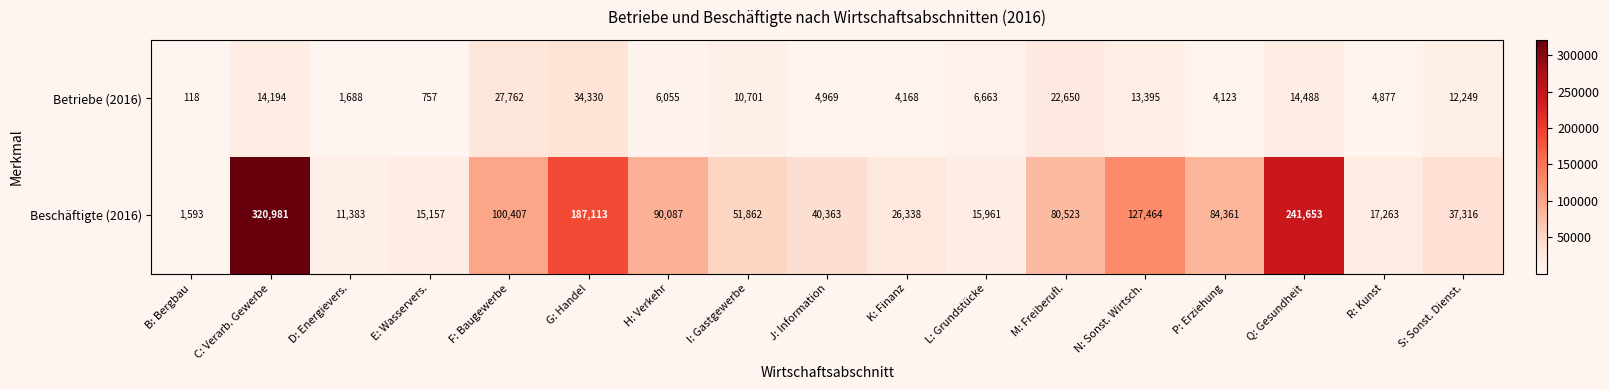

What is the smallest value displayed?

118